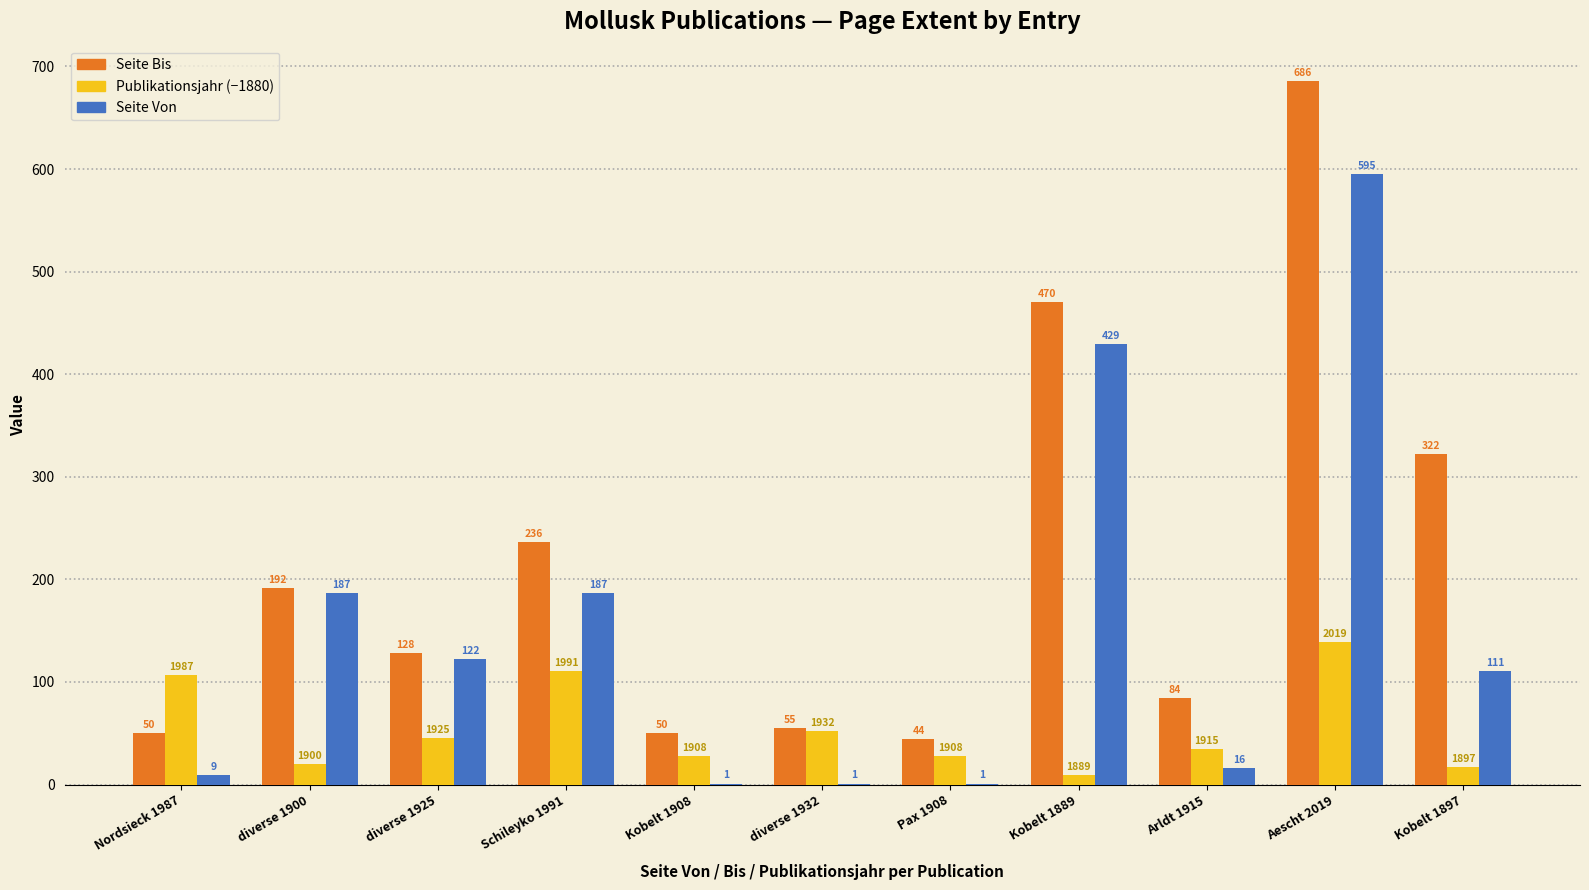

What value does the Seite Von series have at diverse 1900, to the nearest 50?

200